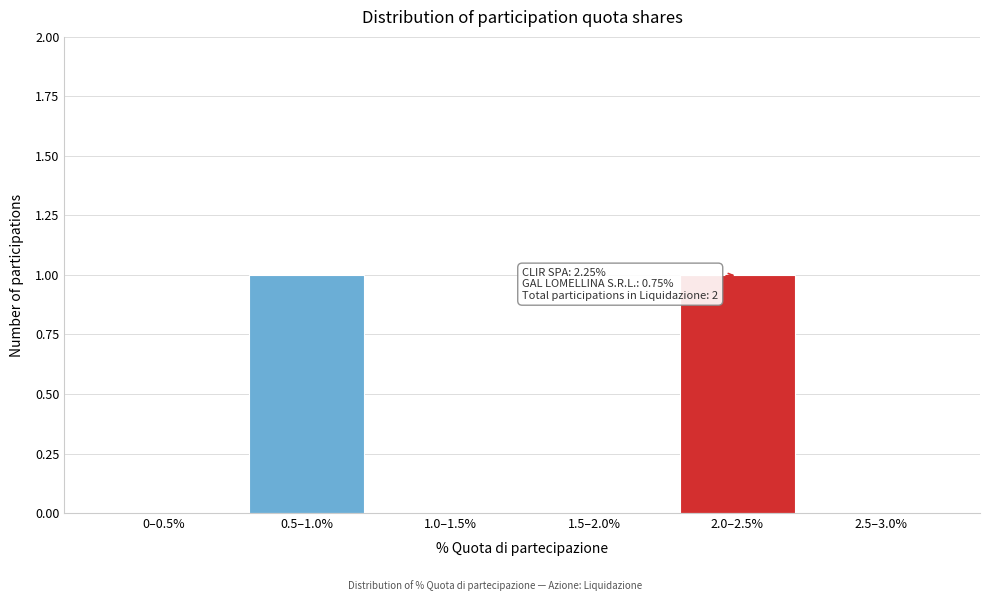

Reading right to left, transcribe all the data shown in this chart.

2.5–3.0%=0	2.0–2.5%=1	1.5–2.0%=0	1.0–1.5%=0	0.5–1.0%=1	0–0.5%=0